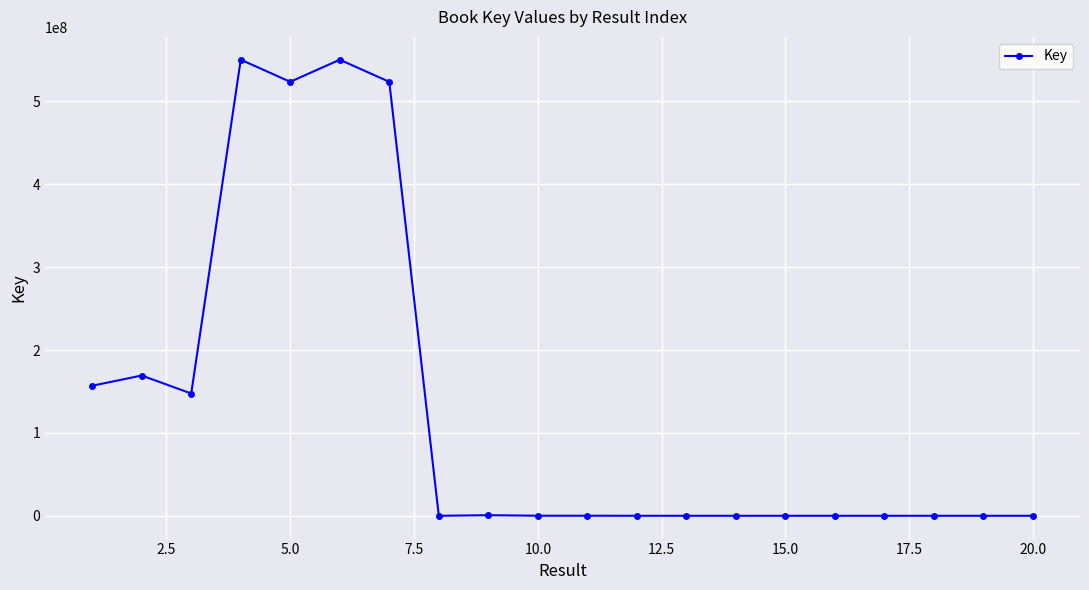

What is the minimum value shown in the chart?

4458